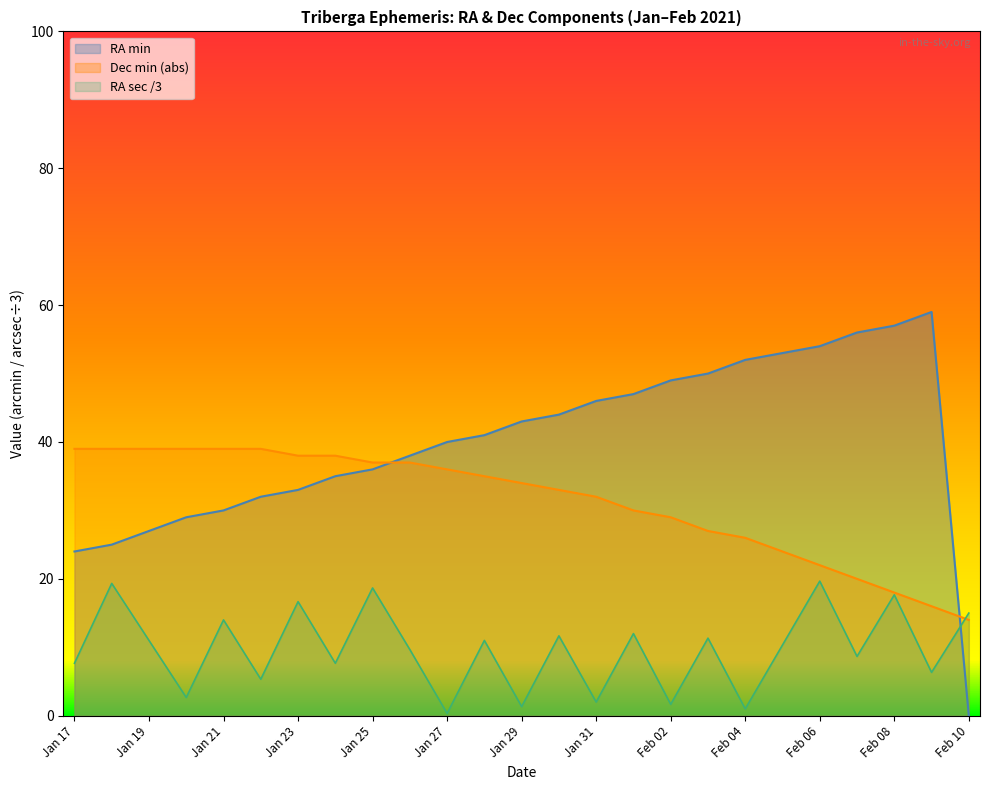

How many lines are shown in the chart?

3